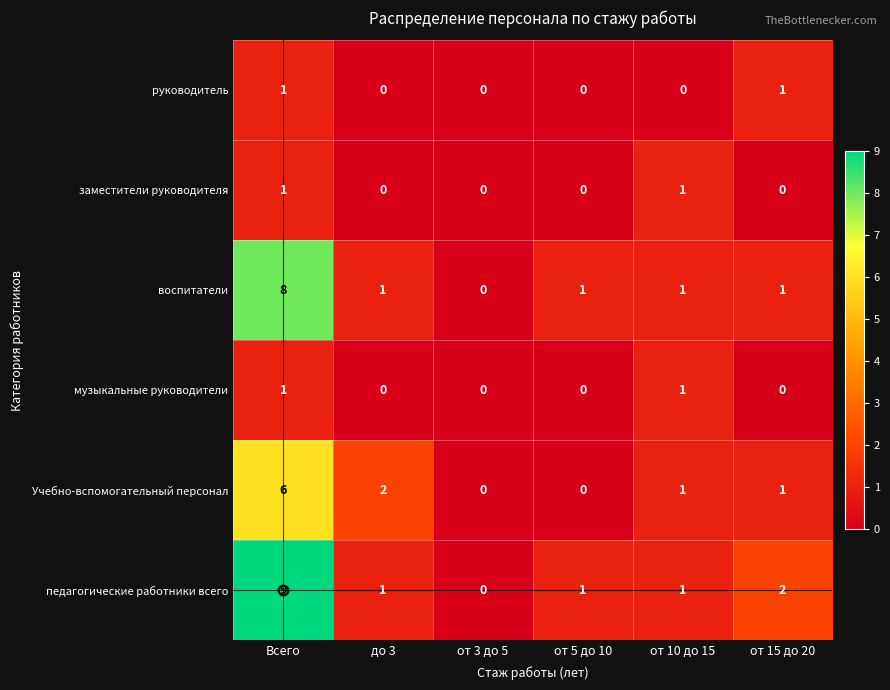

Count the number of categories in the chart.

6